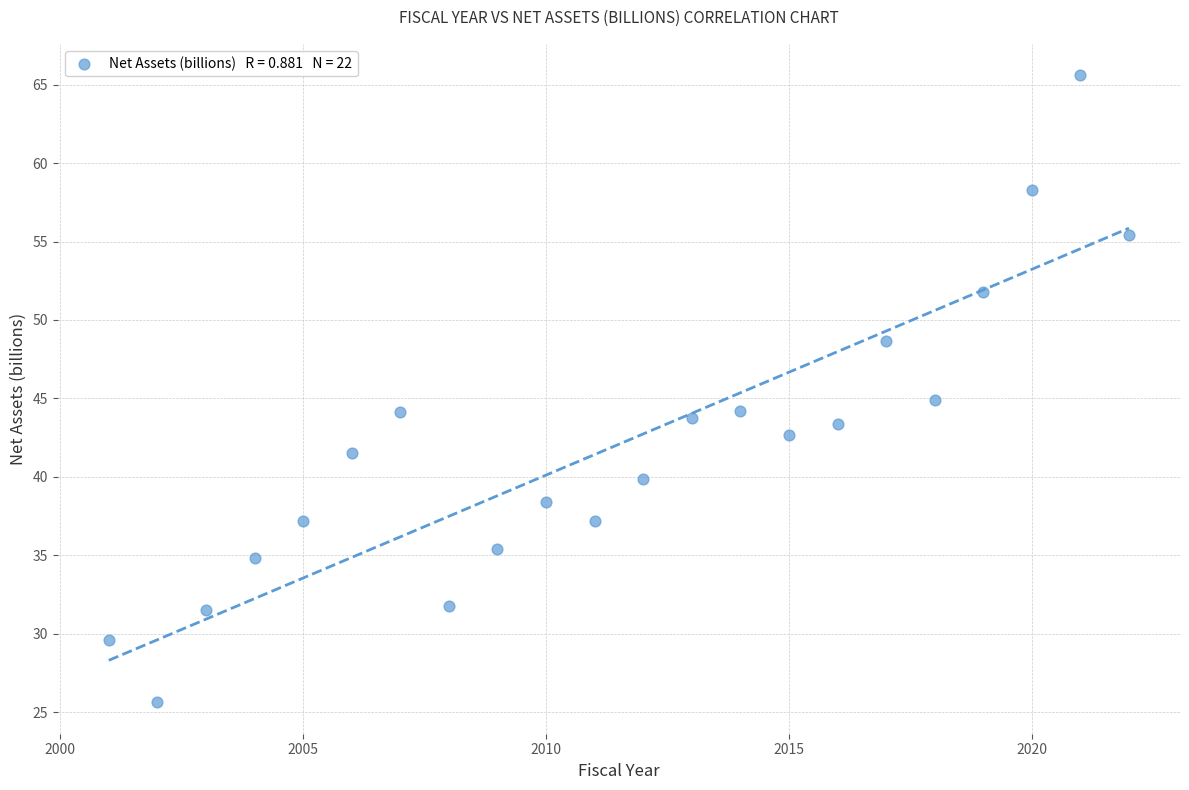

What is the range of Y values (max minus min)?

40.0